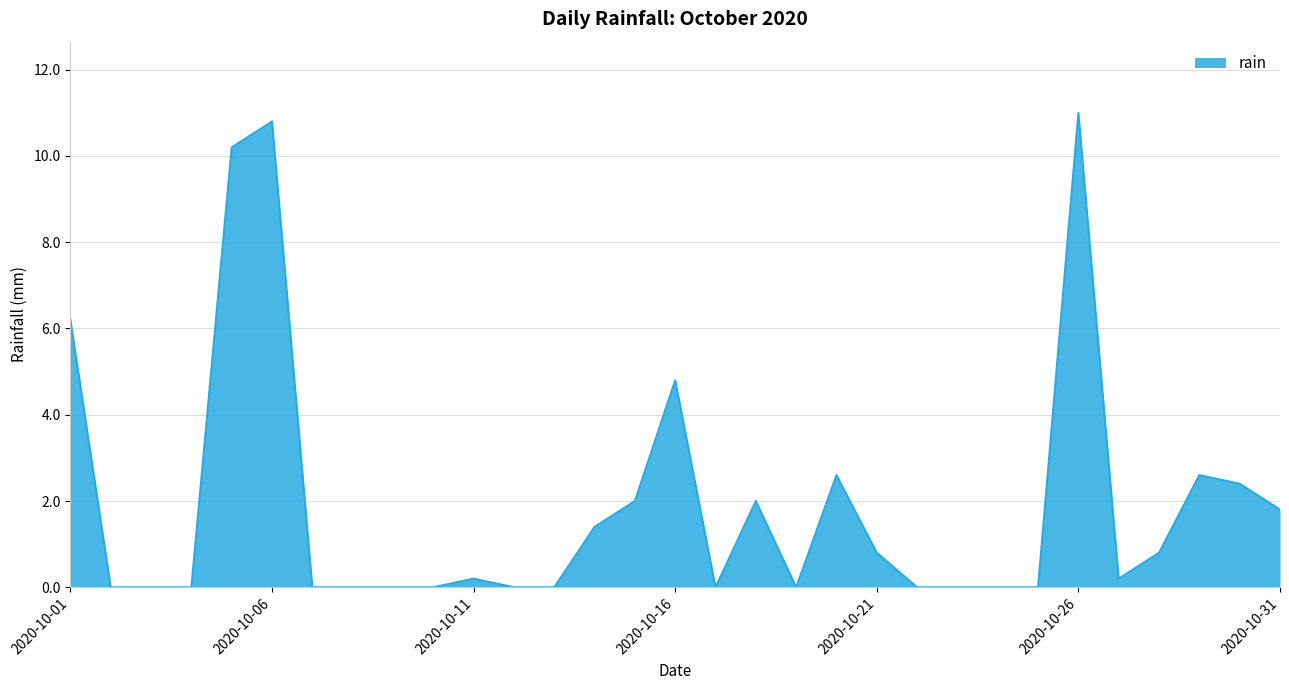

What is the greatest value displayed?

11.0